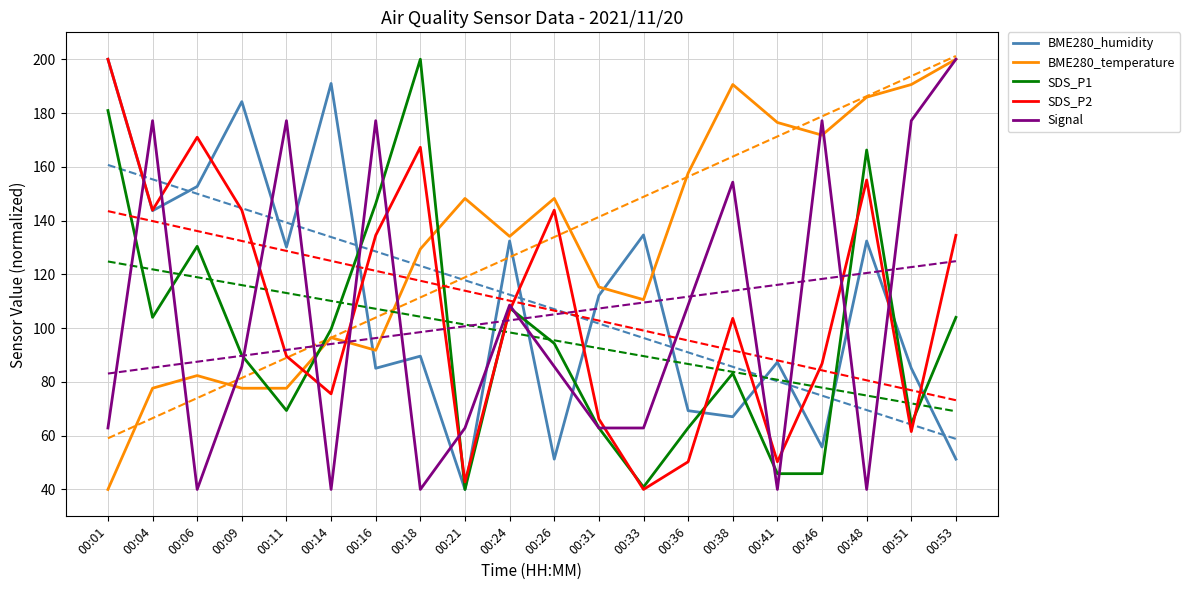

How many intersections are there between SDS_P2 and BME280_humidity?

10